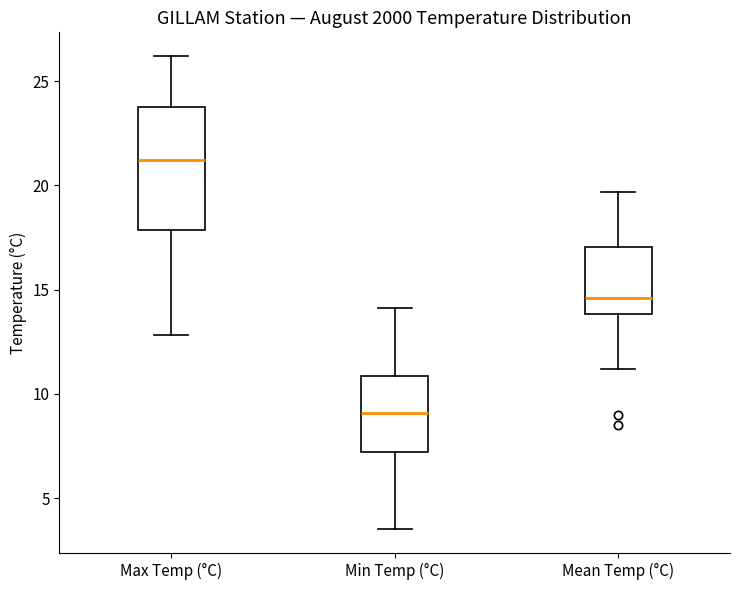

Which box has the lowest median line?

Min Temp (°C)